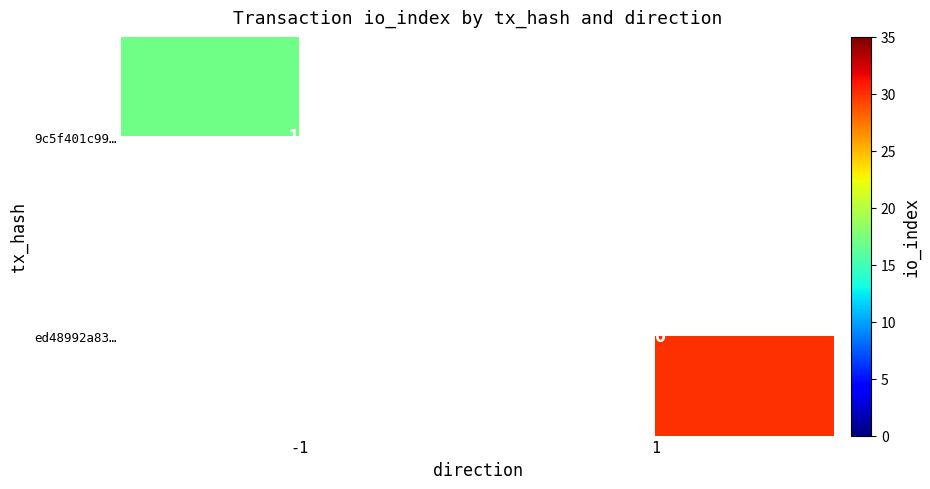

True or false: 9c5f401c99… has a value of 17 at -1.

True